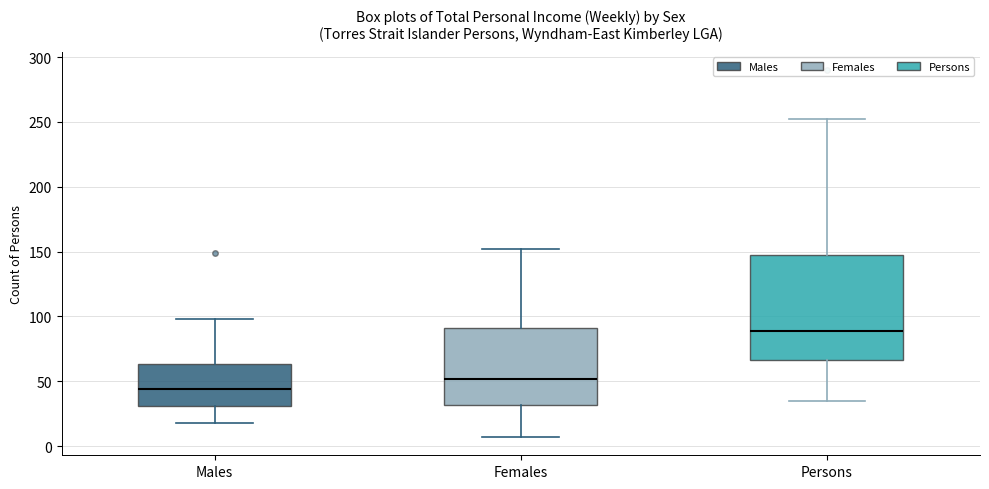

Reading left to right, read every box against the y-axis: the position of its median line, the range the box covers, and the ends of its whiskers. The values are not printed on the chart, so give them approximately, as read against the axis.

Males: median 45, box 30 to 65, whiskers 20 to 100
Females: median 50, box 30 to 90, whiskers 5 to 150
Persons: median 90, box 65 to 145, whiskers 35 to 250